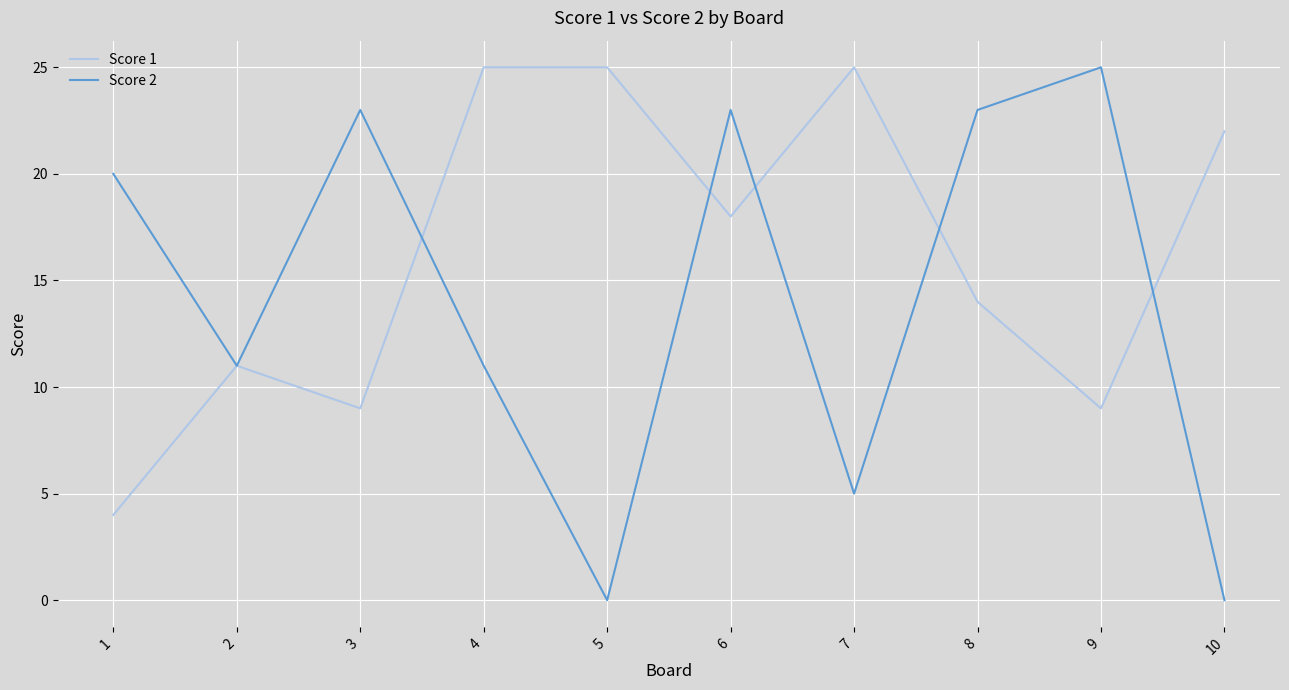

What is the minimum value for Score 1?

4